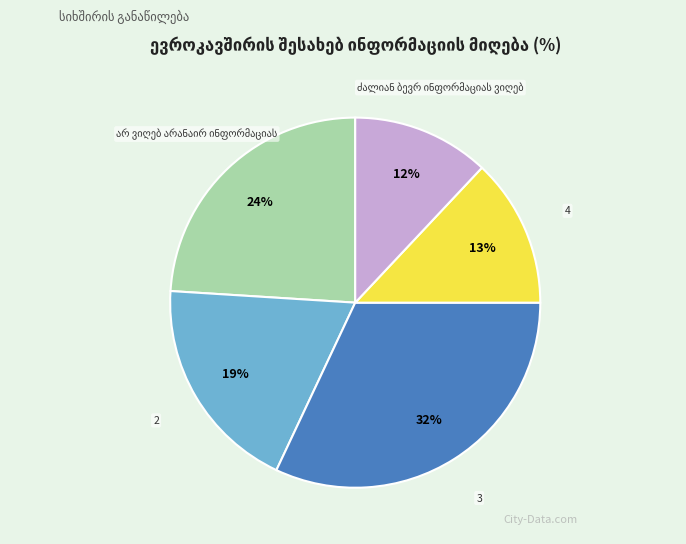

To the nearest percent, what is the difference between the largest and smallest slice percentages?

20%